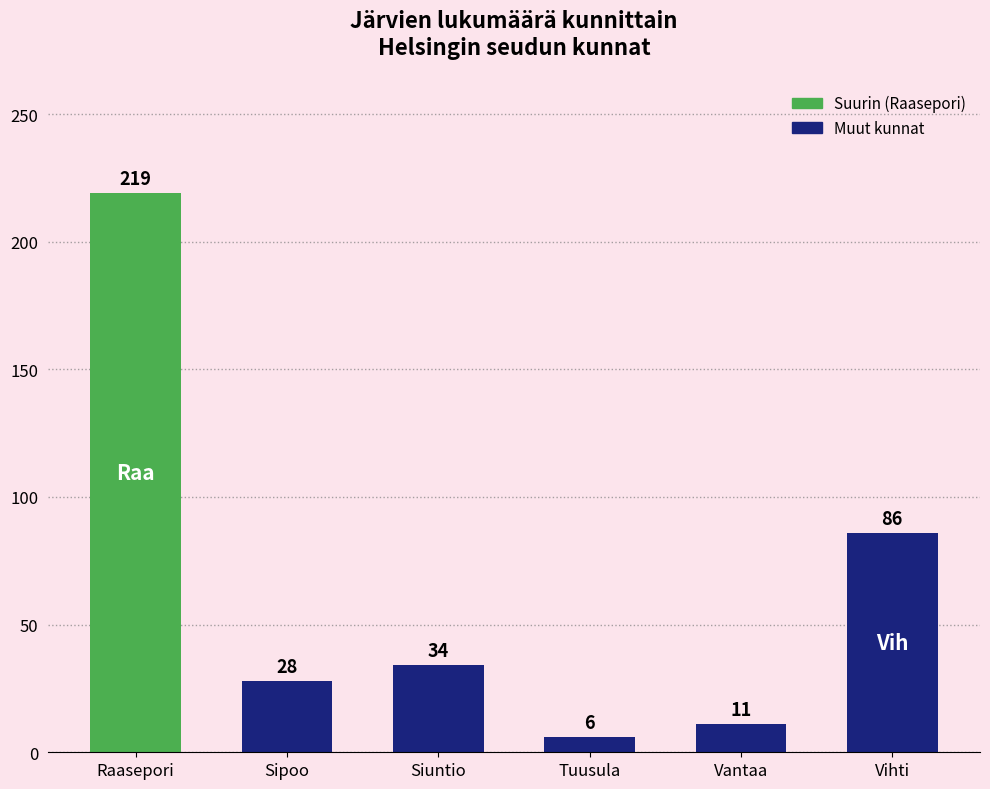

Rank the categories by value from highest to lowest.

Raasepori, Vihti, Siuntio, Sipoo, Vantaa, Tuusula